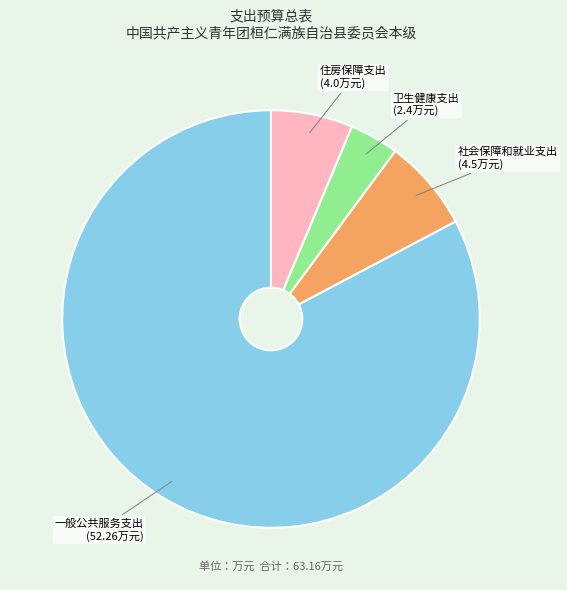

Count the number of slices in the pie.

4